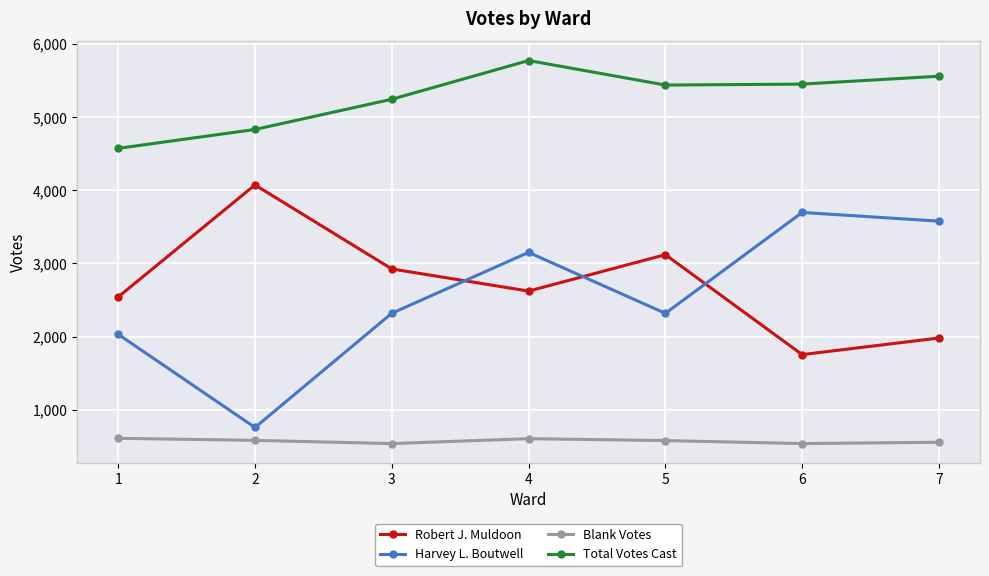

How many interior local valleys does the Harvey L. Boutwell series have?

2